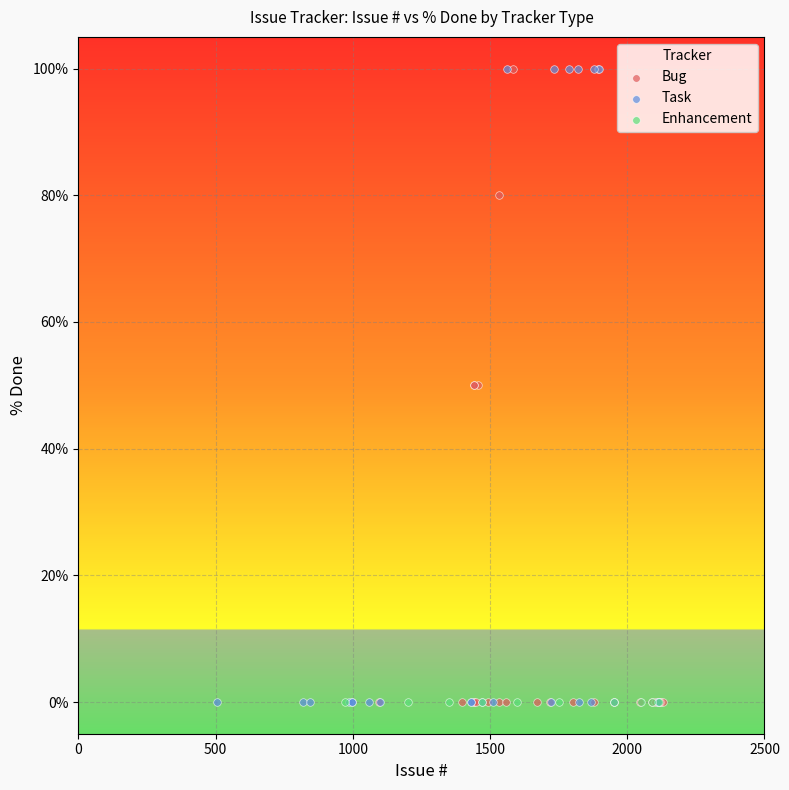

What are all the series names shown in the legend?

Bug, Task, Enhancement